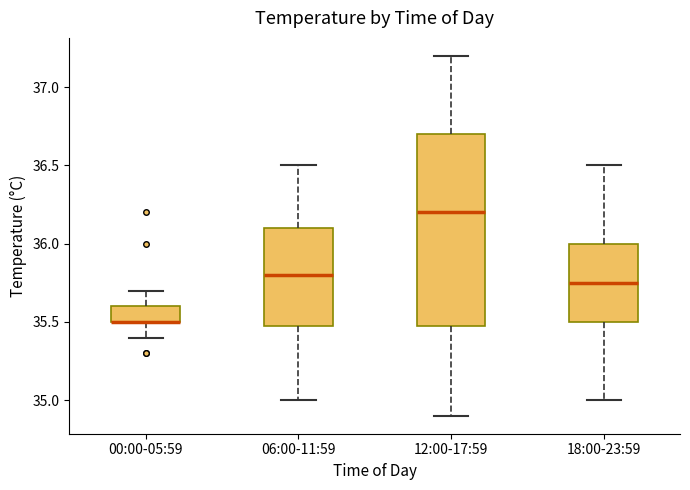

Which box is the tallest, from its lower edge to its upper edge?

12:00-17:59